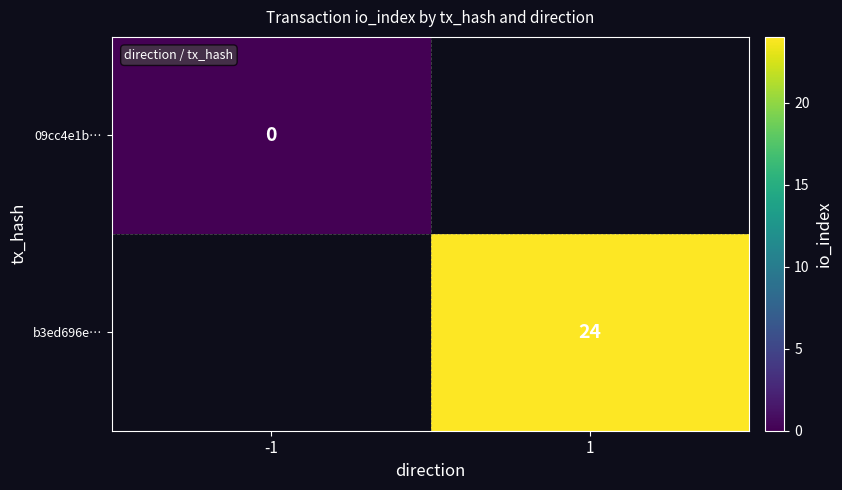

The value of b3ed696e… at 1 is 14. True or false?

False